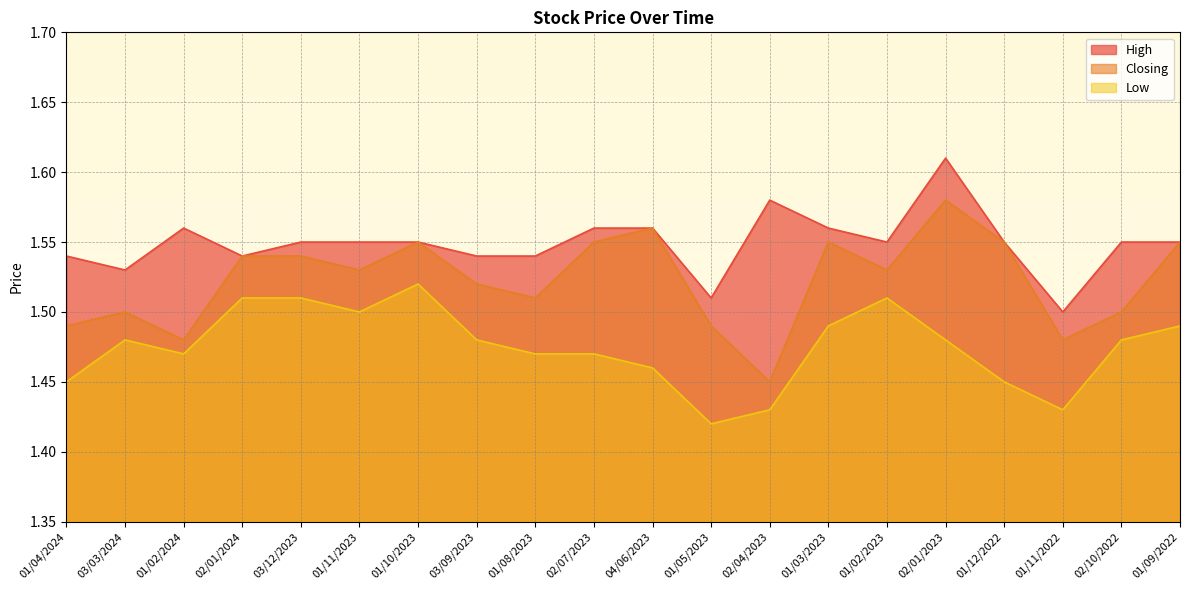

The Closing series shows 1.6 at 01/12/2022. True or false?

True